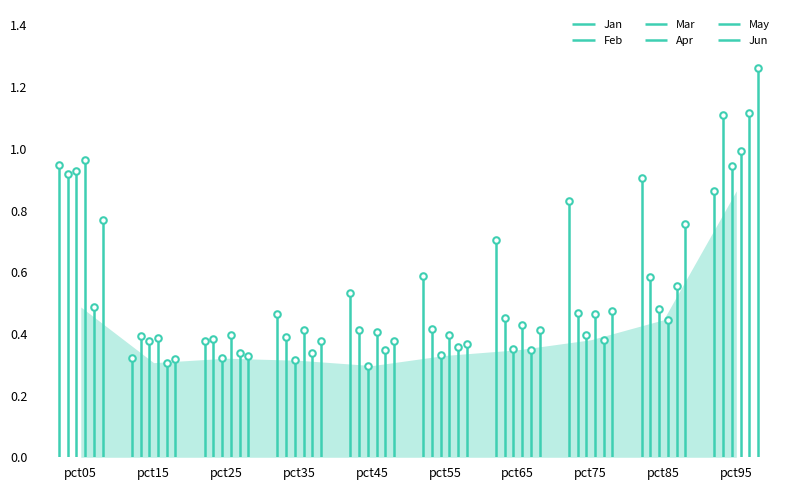

At how many categories does at least one series exceed 1?

1